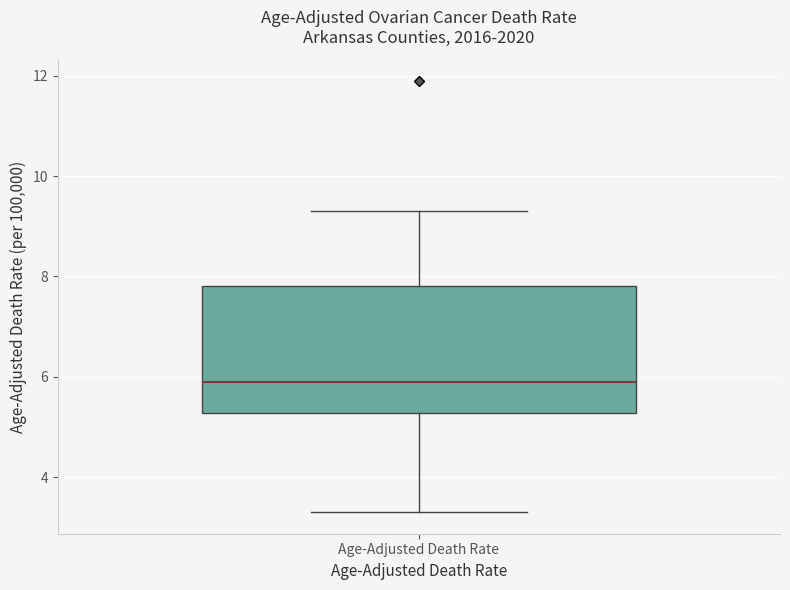

Transcribe this box plot: give where the median line is, the range the box spans, and where the two whiskers end, as read against the y-axis. The values are not printed on the chart, so give them approximately, as read against the axis.

median 6.0, box 5.2 to 7.8, whiskers 3.4 to 9.4